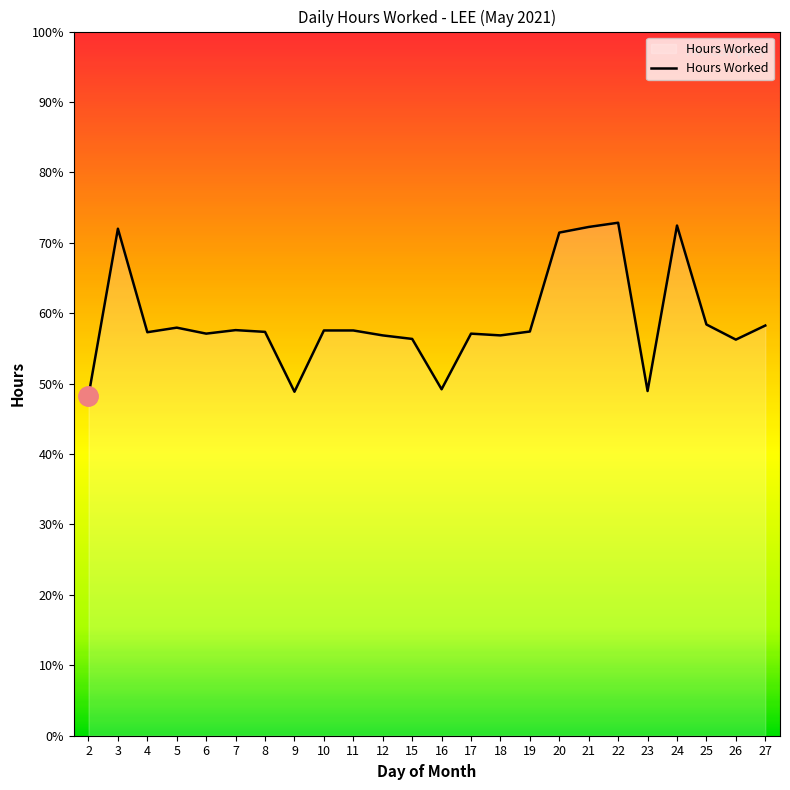

What value does the data have at 26?

11.2